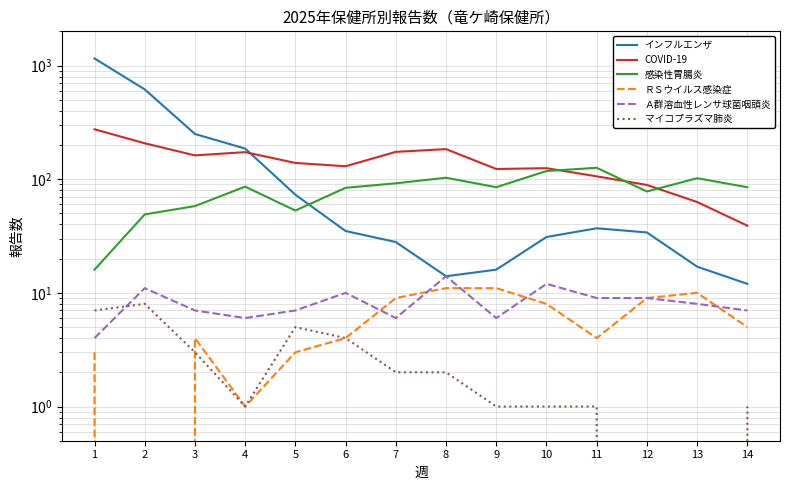

What is the approximate value of Ａ群溶血性レンサ球菌咽頭炎 at 13?

8